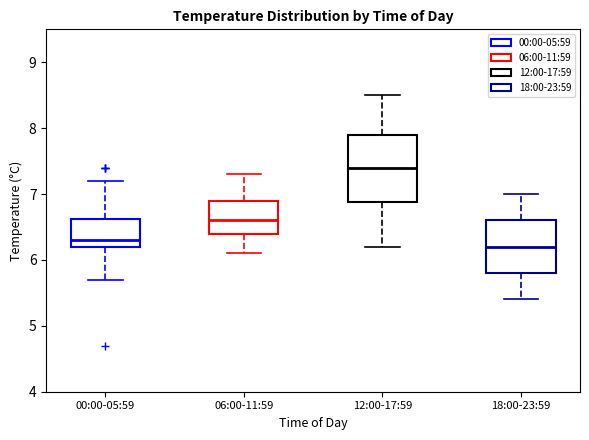

Reading left to right, transcribe this box plot: for each box, give where its median line is, the range the box spans, and where its two whiskers end, as read against the y-axis. The values are not printed on the chart, so give them approximately, as read against the axis.

00:00-05:59: median 6.3, box 6.2 to 6.6, whiskers 5.7 to 7.2
06:00-11:59: median 6.6, box 6.4 to 6.9, whiskers 6.1 to 7.3
12:00-17:59: median 7.4, box 6.9 to 7.9, whiskers 6.2 to 8.5
18:00-23:59: median 6.2, box 5.8 to 6.6, whiskers 5.4 to 7.0